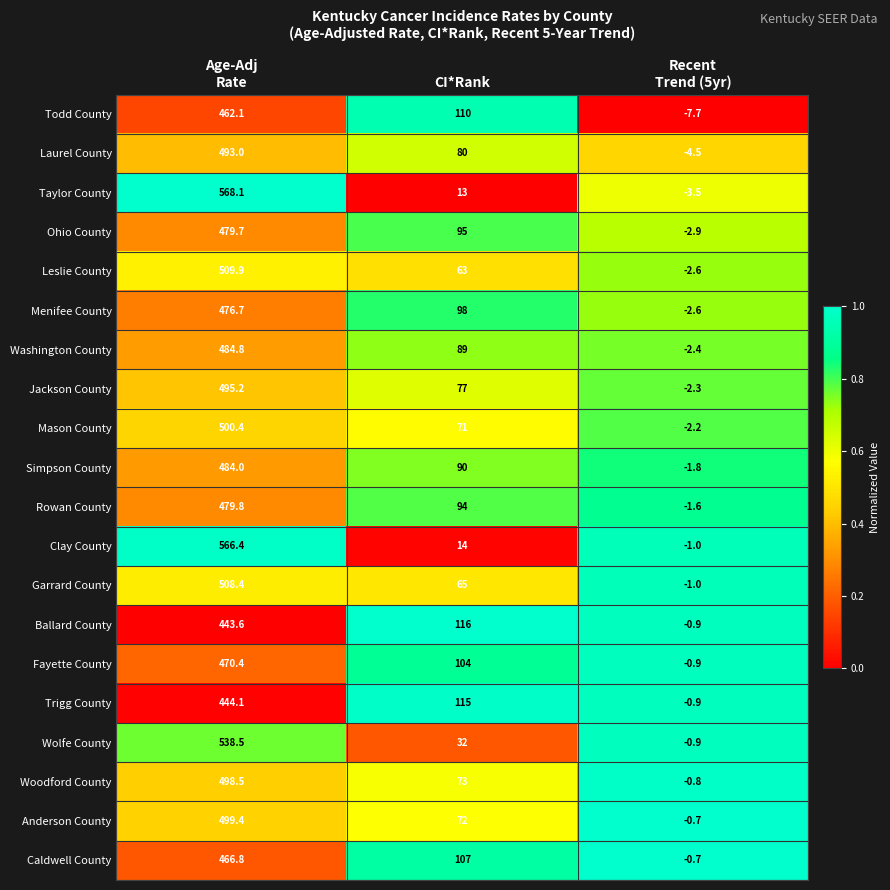

Which series has the widest spread of values?

Taylor County